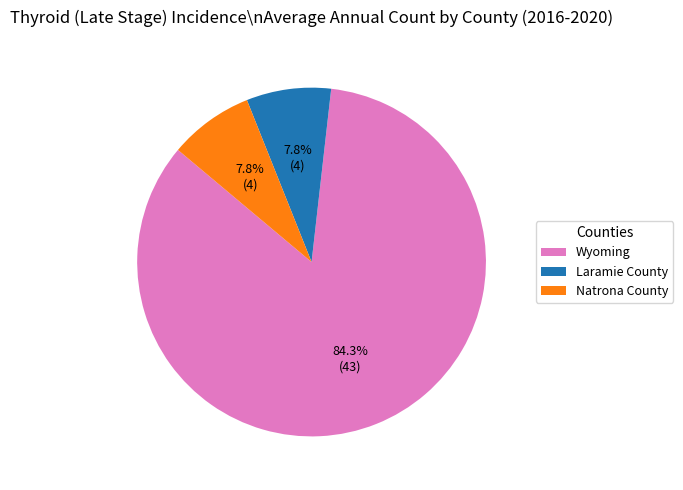

To the nearest percent, what is the average slice percentage?

33%